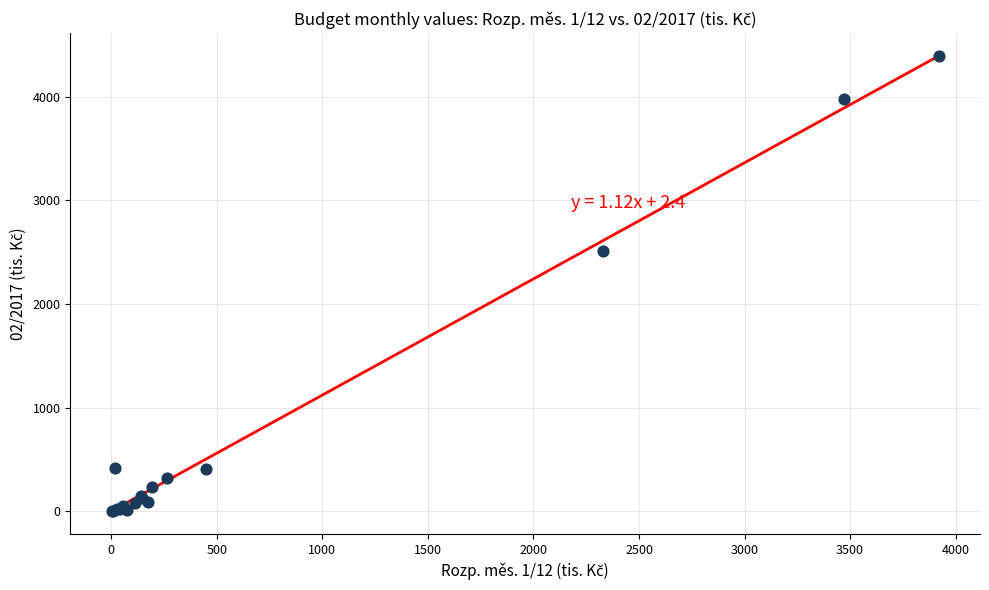

What Y value in the scatter plot is closest to 2195?

2509.1